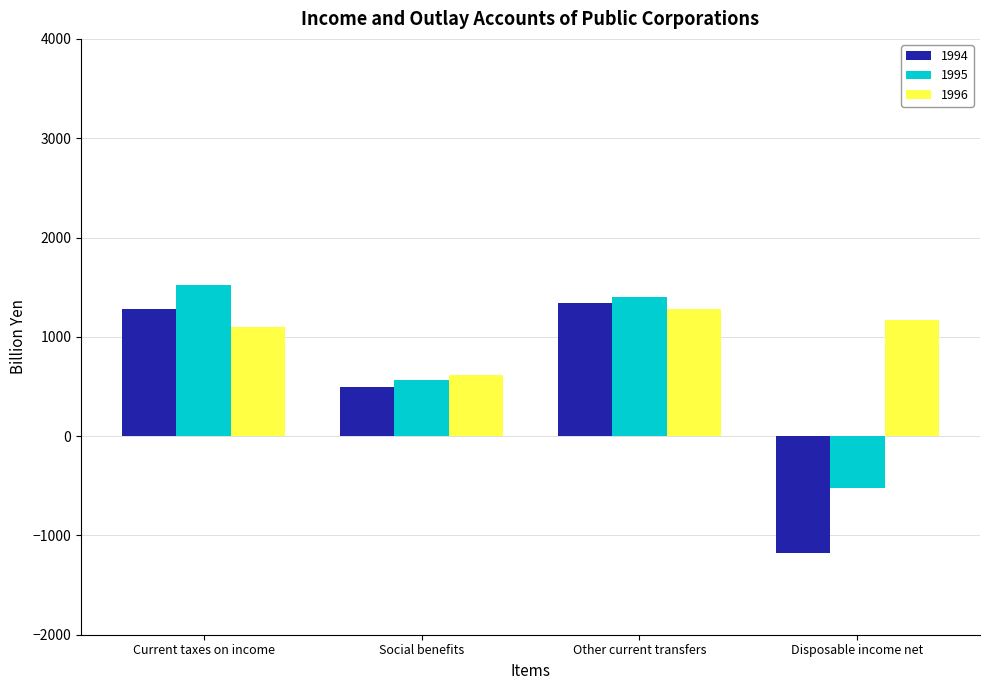

Reading right to left, list all the values displayed in this chart.

1994: -1180.6	1342.9	493.0	1282.2
1995: -526.4	1403.8	561.8	1525.8
1996: 1164.3	1277.0	619.1	1101.6